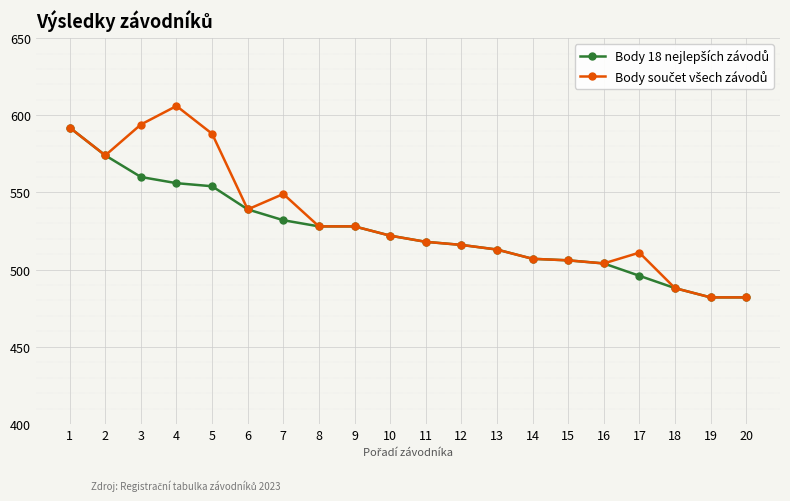

What is the total value across all series at 18?

976